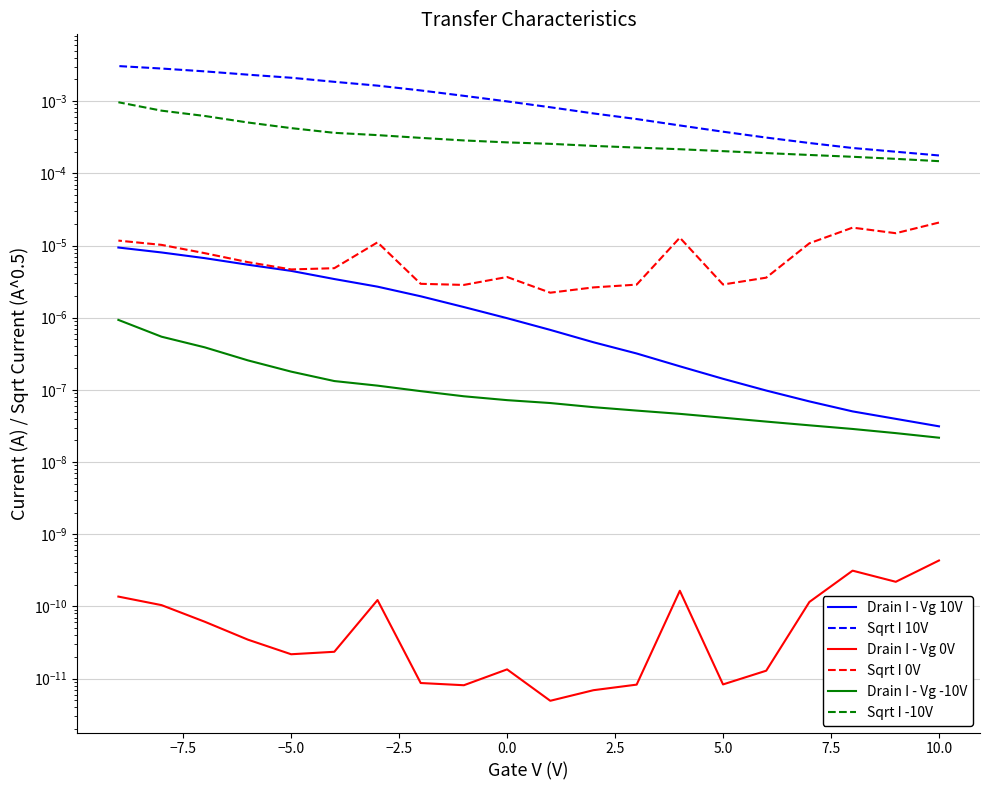

Does the chart display data point markers on the line(s)?

No